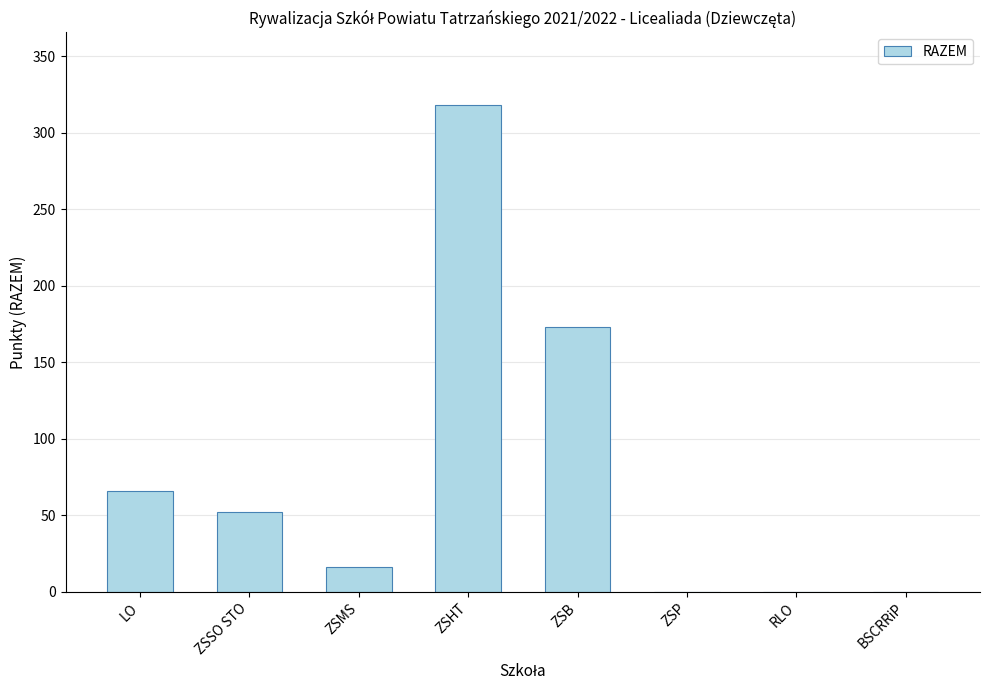

Where is the data nearest to the value 159?

ZSB